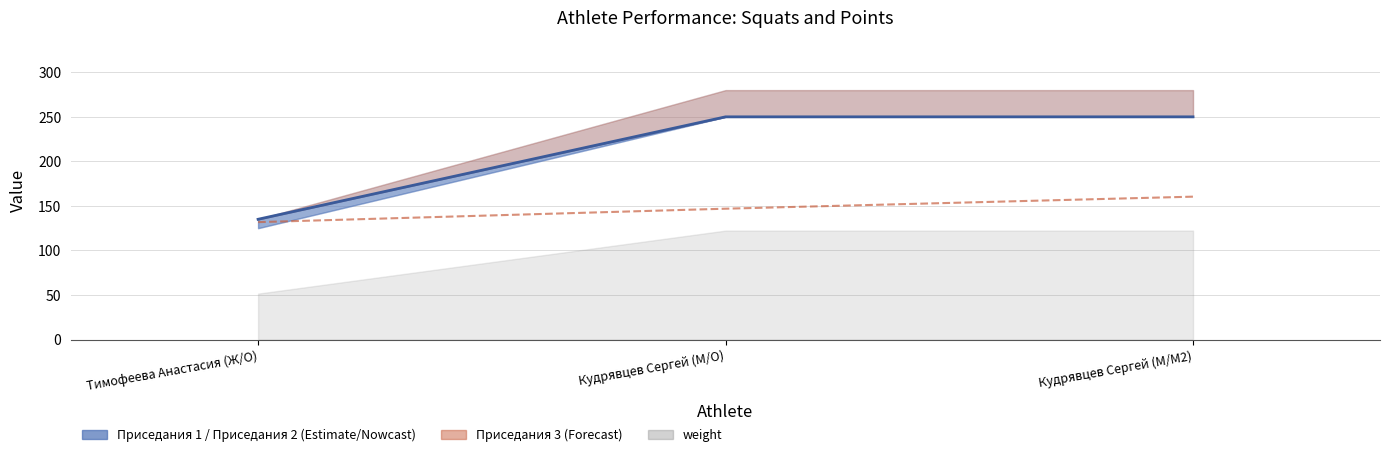

What value does the data have at Кудрявцев Сергей (М/O)?

146.9